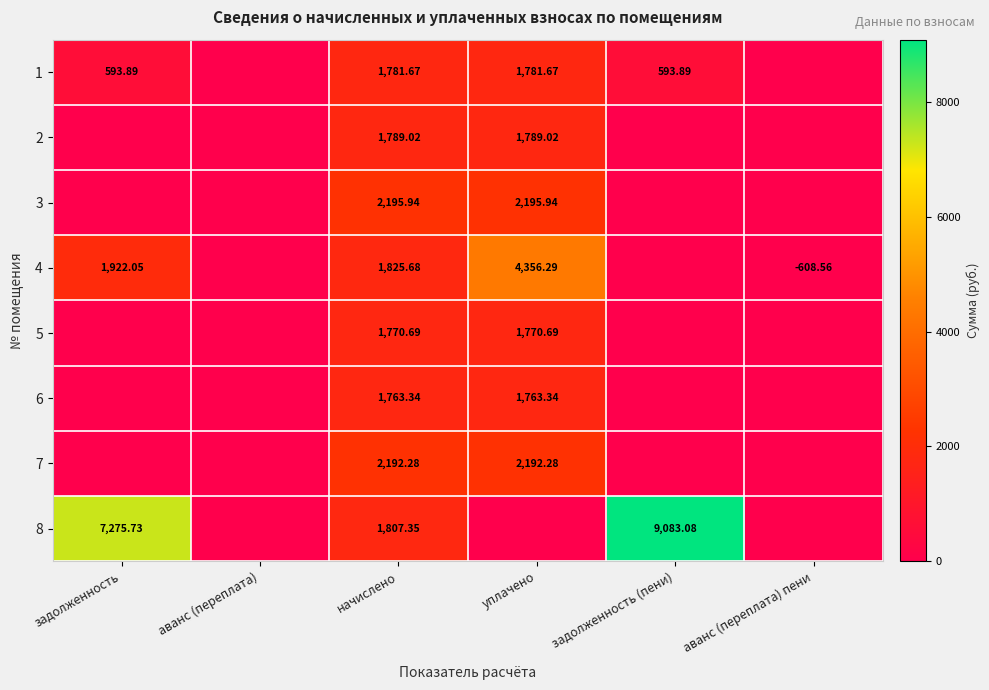

What is the difference between the maximum and second lowest values in the 7 series?

2192.3